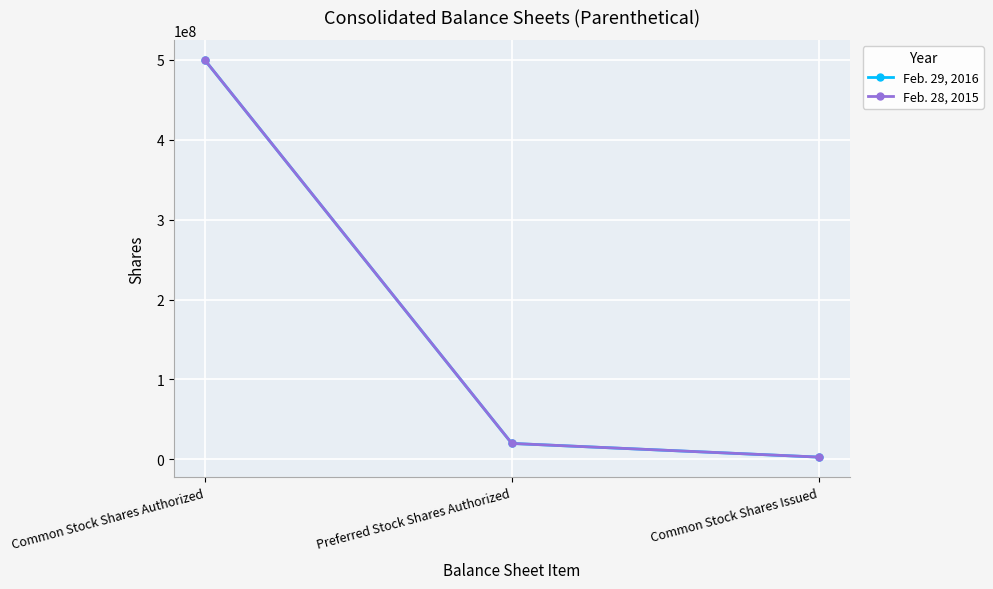

Where is Feb. 29, 2016 nearest to the value 251429918?

Preferred Stock Shares Authorized